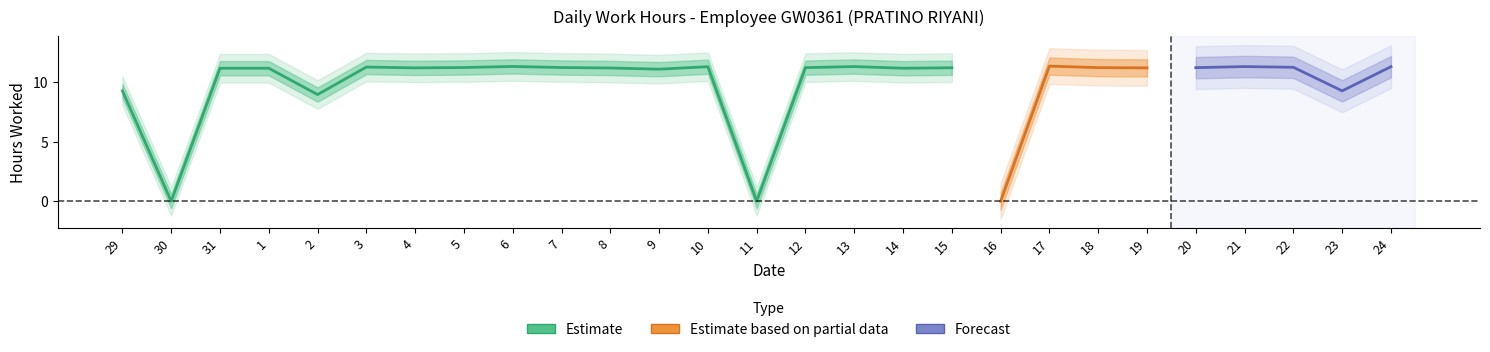

At which category is the sum across all series the highest?

17